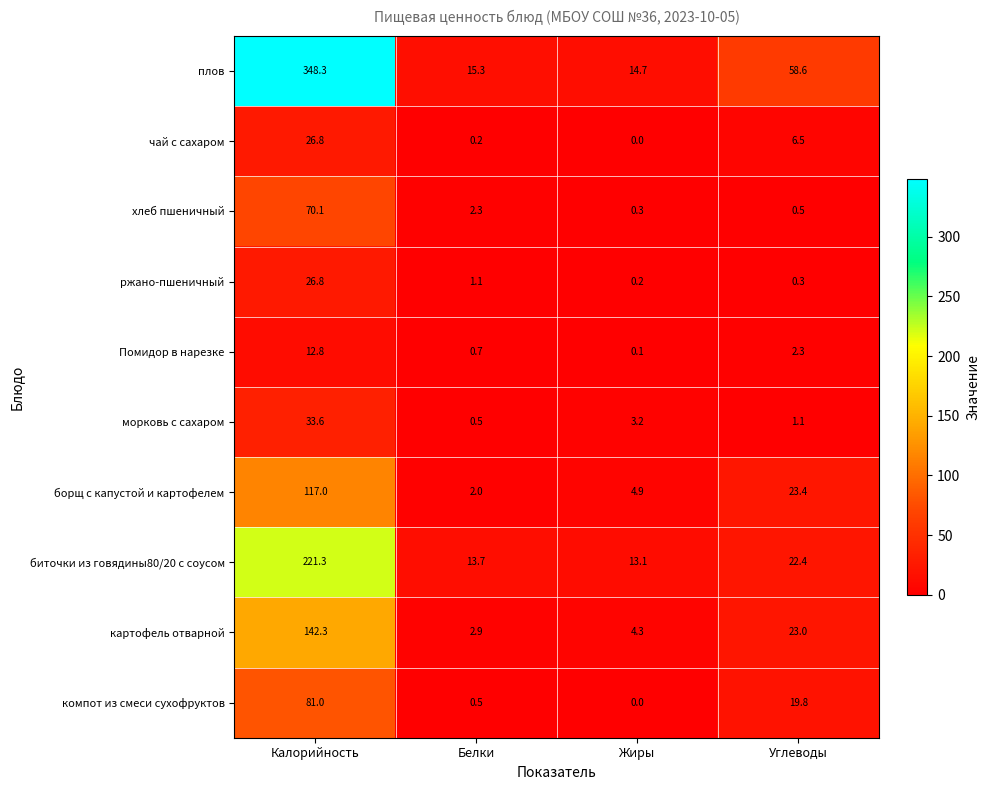

The борщ с капустой и картофелем series shows 3.1 at Белки. True or false?

False